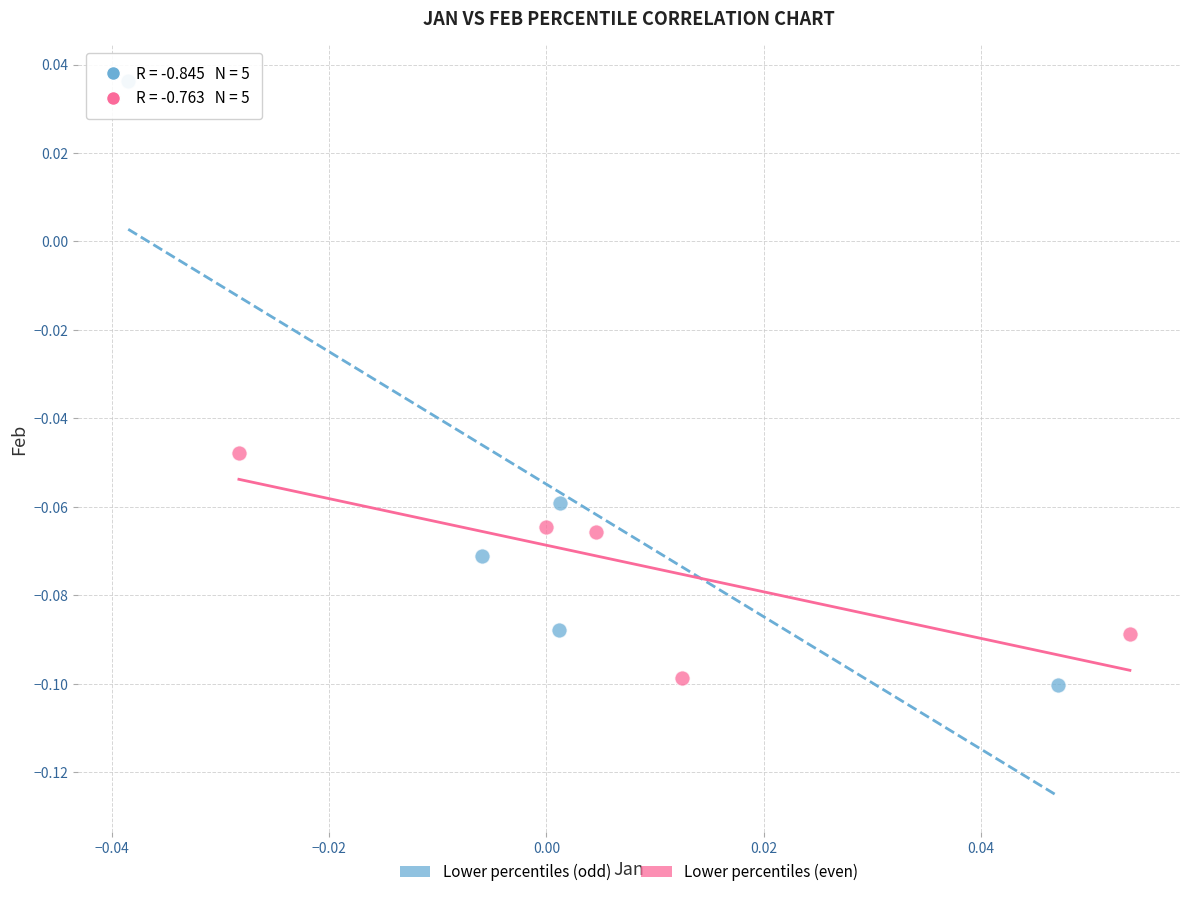

Which series has the largest Y range (max minus min)?

Lower percentiles (odd)